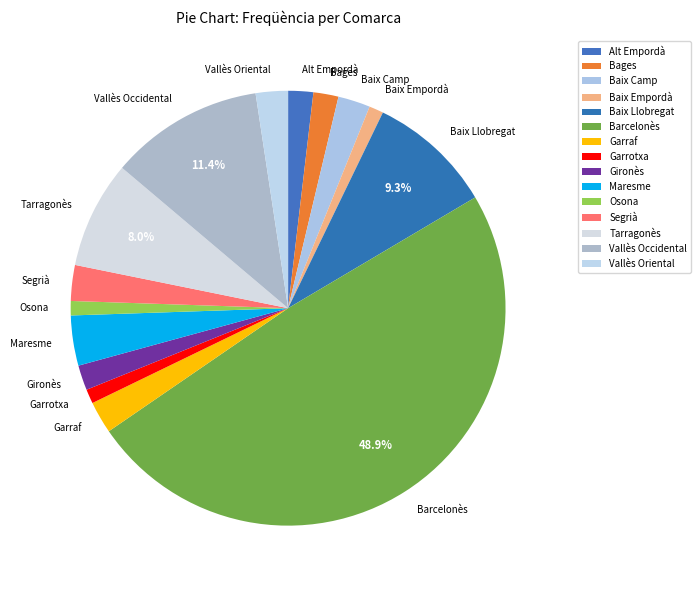

Does Tarragonès represent more than half of the total?

No